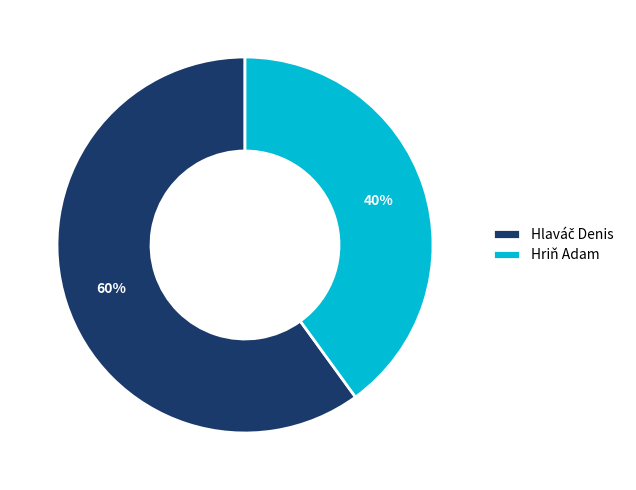

How many segments does this pie chart have?

2